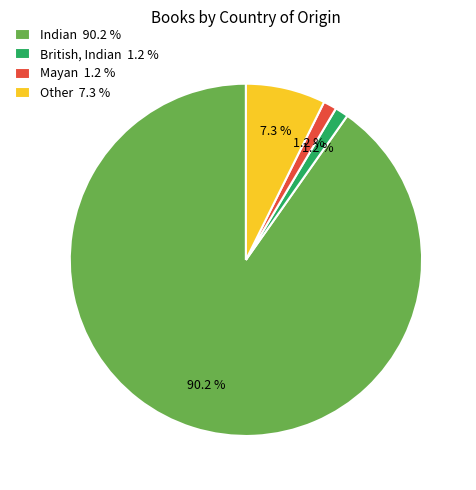

How many segments does this pie chart have?

4